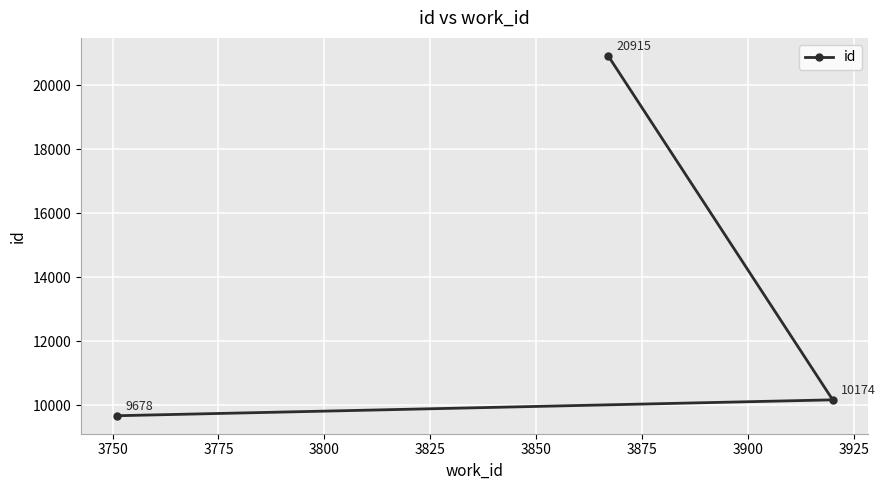

What is the difference between the maximum and second lowest values?

10741